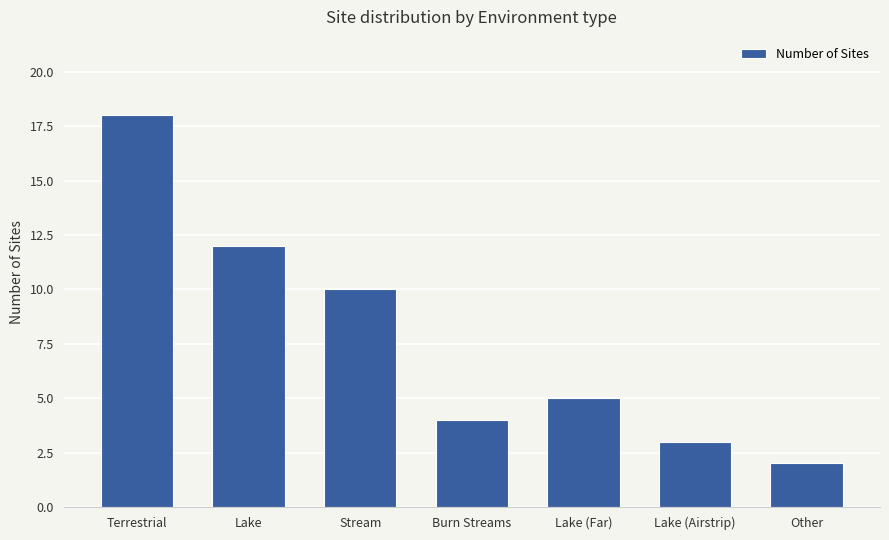

How many data points does each series have?

7